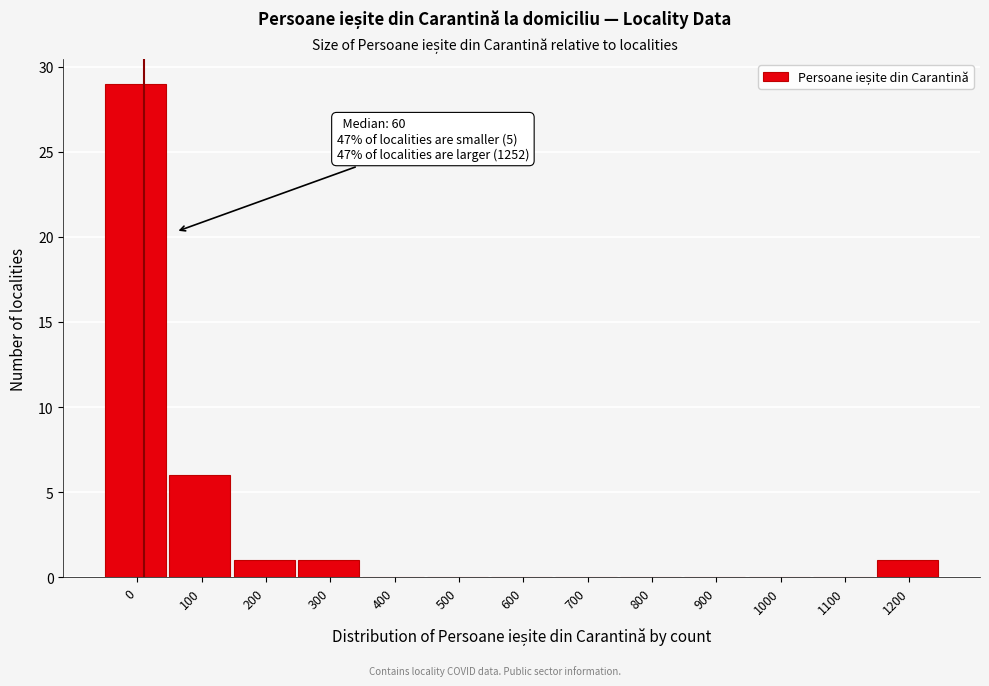

Reading left to right, list all the values displayed in this chart.

0=29	100=6	200=1	300=1	400=0	500=0	600=0	700=0	800=0	900=0	1000=0	1100=0	1200=1